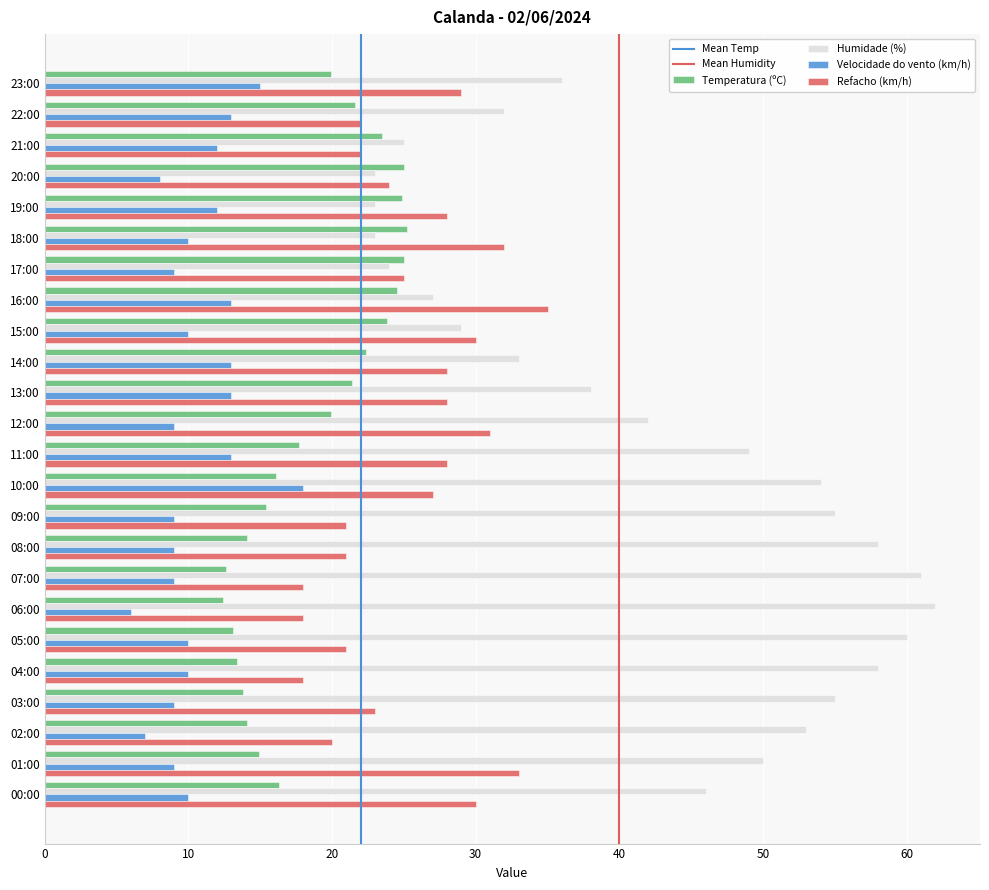

At which category is the sum across all series the highest?

10:00